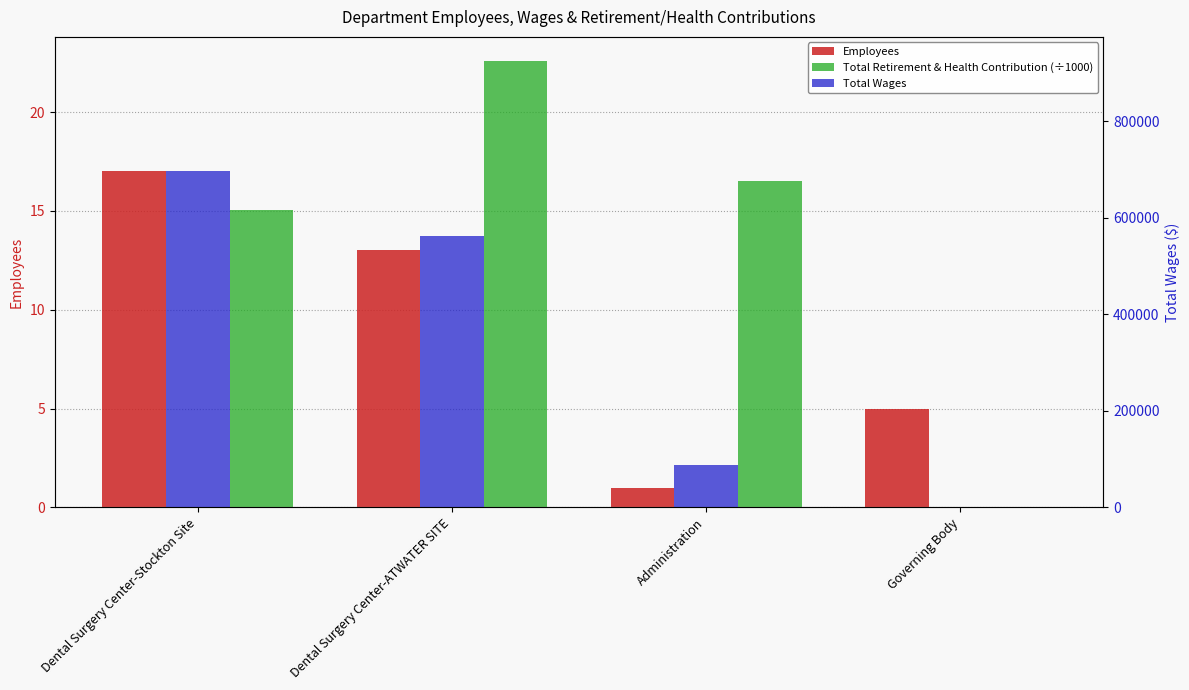

Which series changed the most between Dental Surgery Center-Stockton Site and Administration?

Total Wages